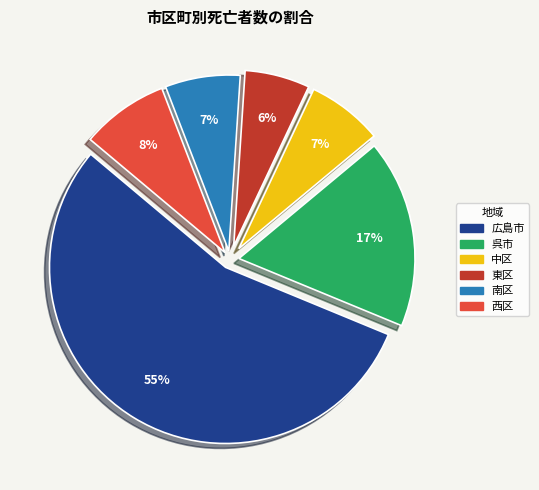

Is there any slice that represents more than half of the pie?

Yes